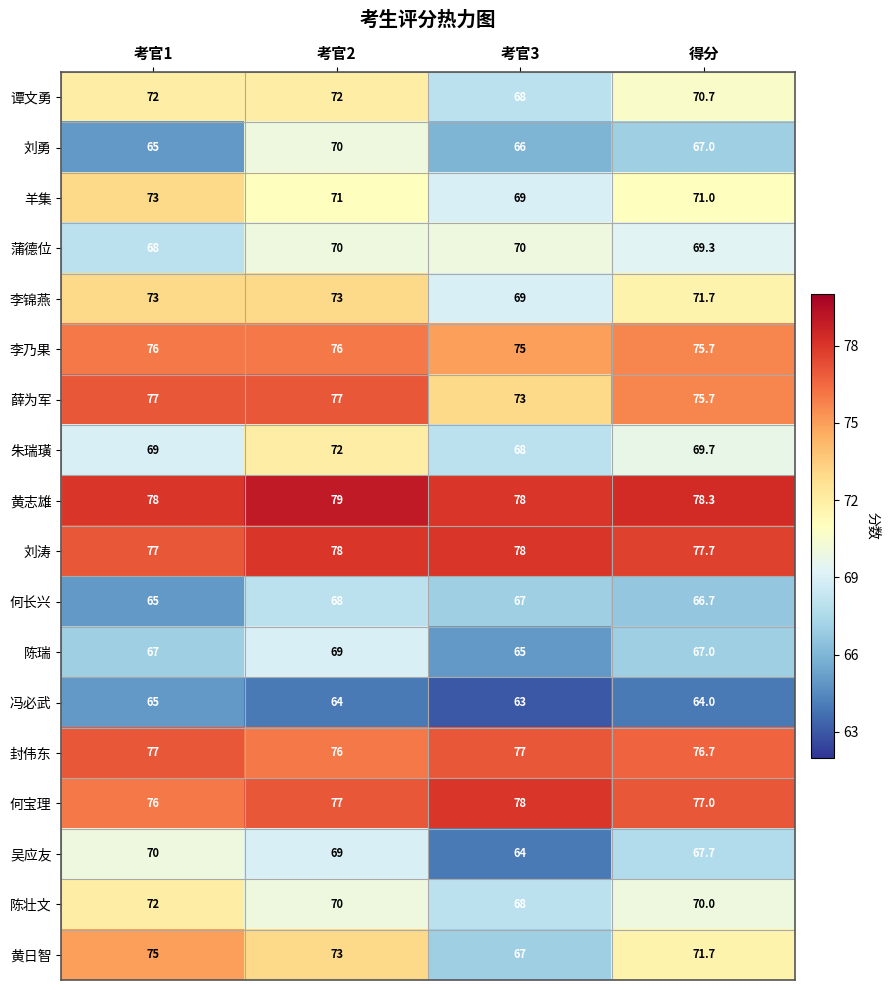

True or false: 黄日智 has a value of 75.0 at 考官1.

True